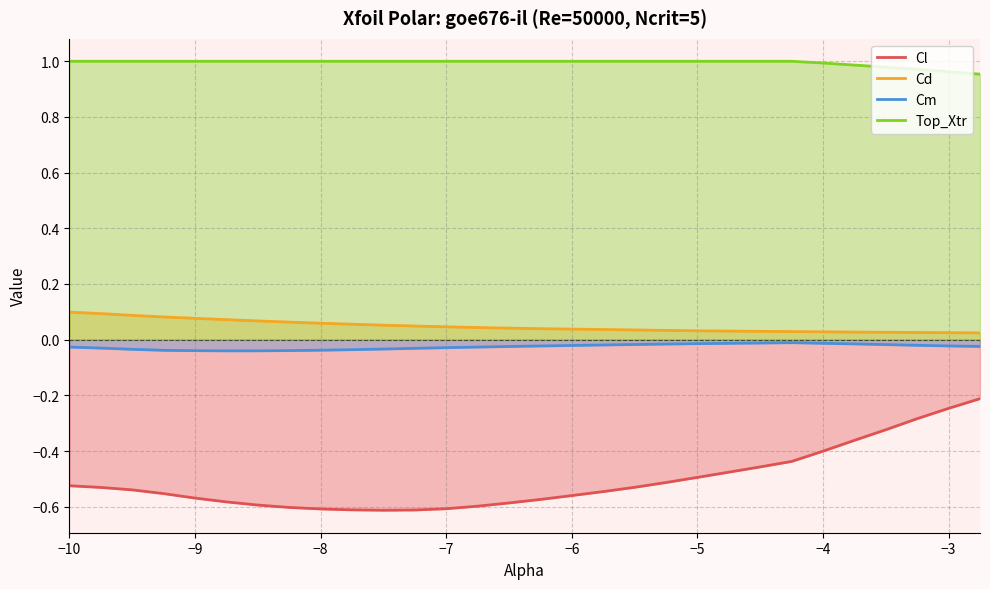

Which series has the largest total across all categories?

Top_Xtr